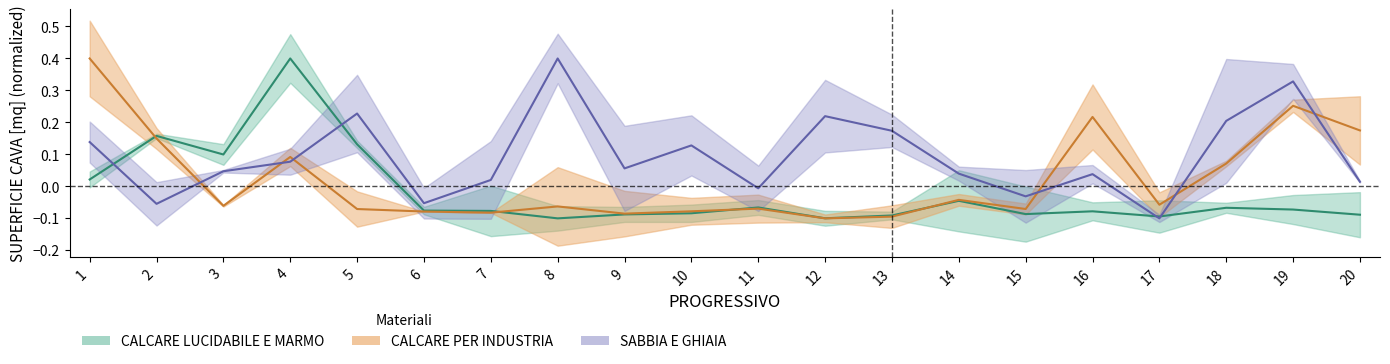

What are all the series names shown in the legend?

CALCARE LUCIDABILE E MARMO, CALCARE PER INDUSTRIA, SABBIA E GHIAIA